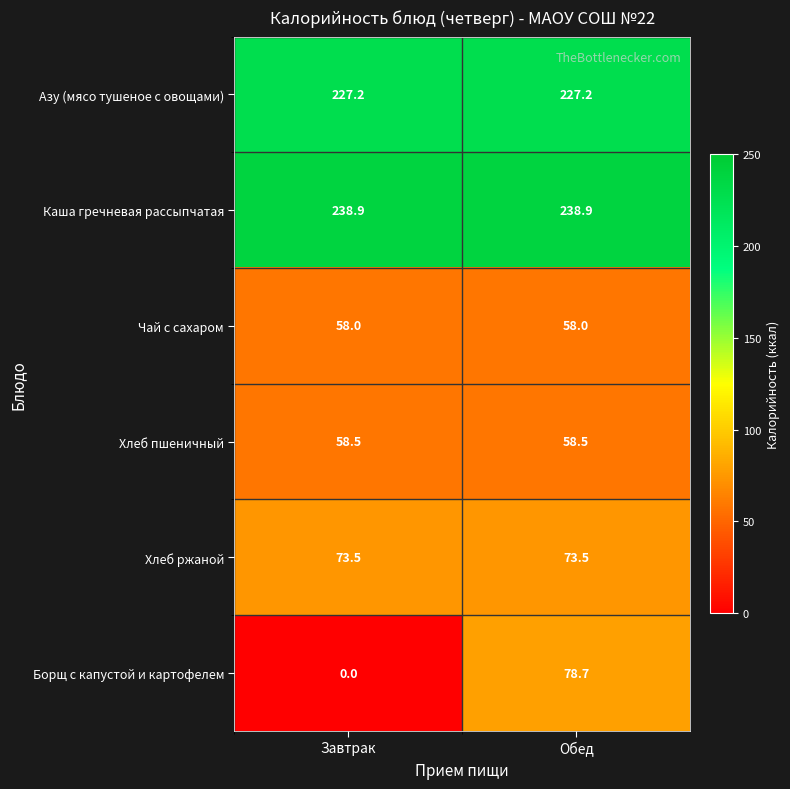

What is the maximum value shown in the chart?

238.9